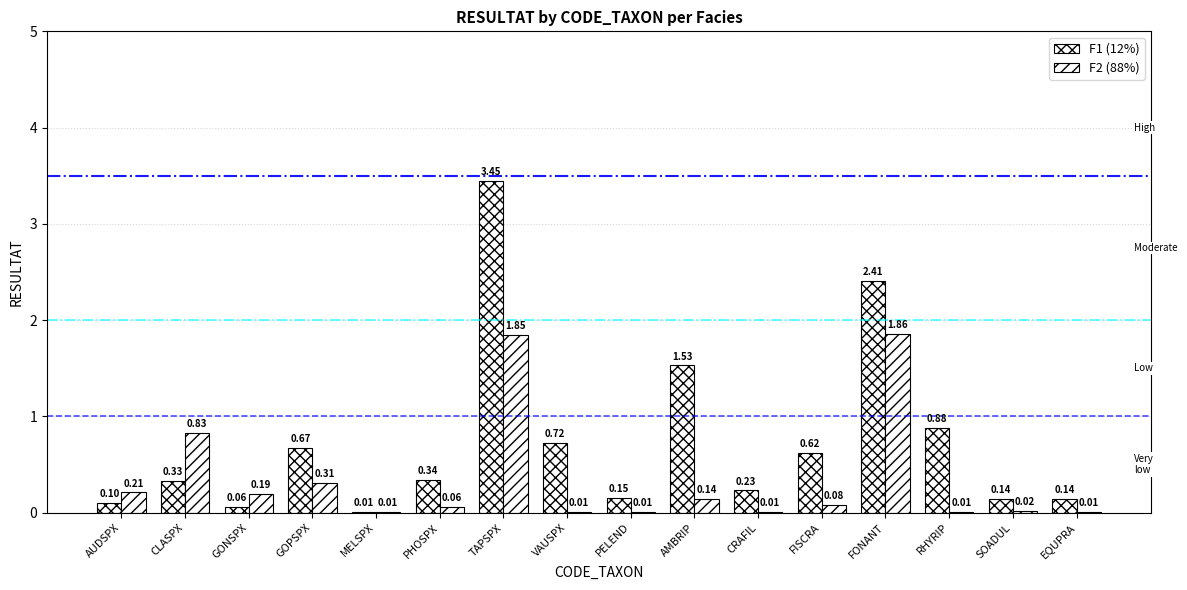

What position from the left is CRAFIL?

11